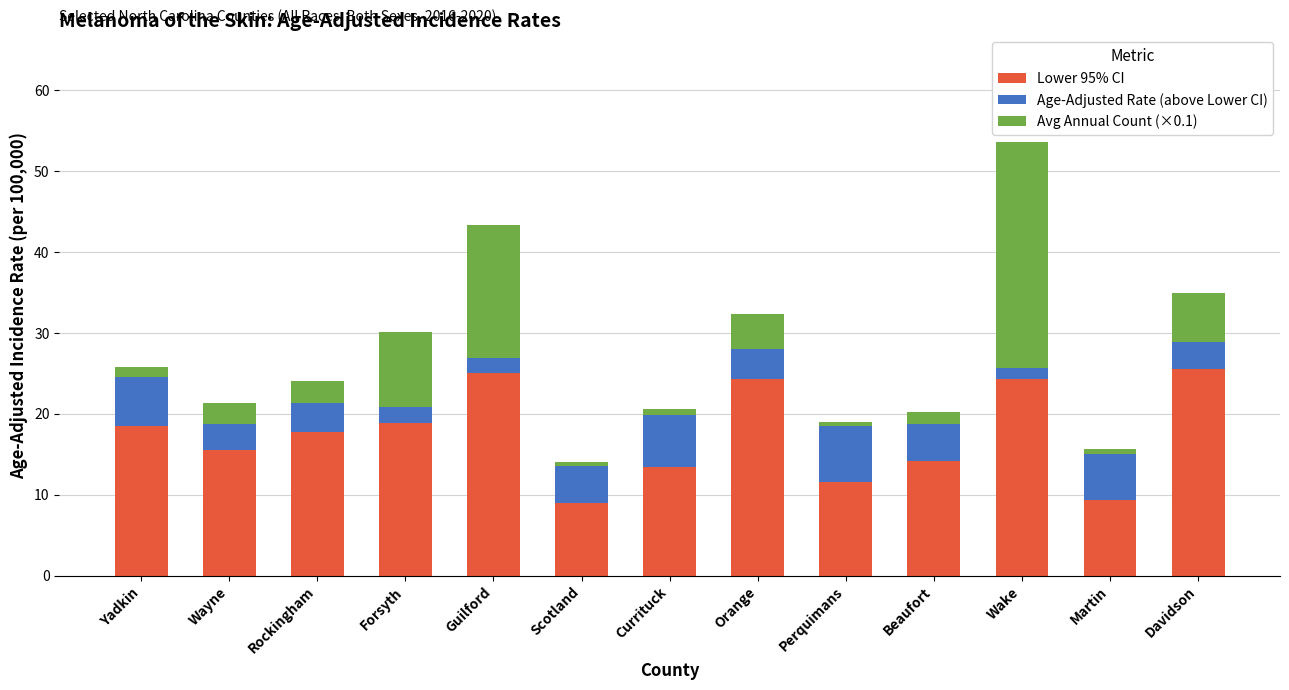

What is the total value across all series at Davidson?

35.0